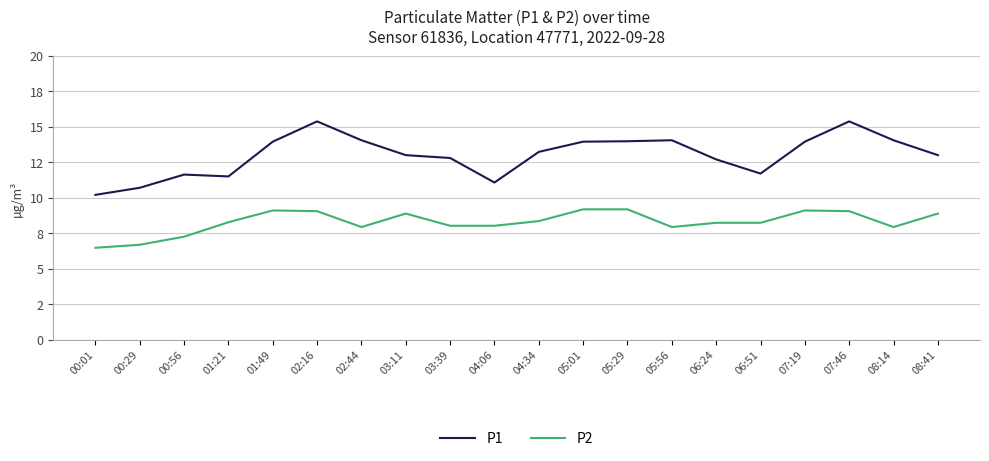

Which series has the largest total across all categories?

P1